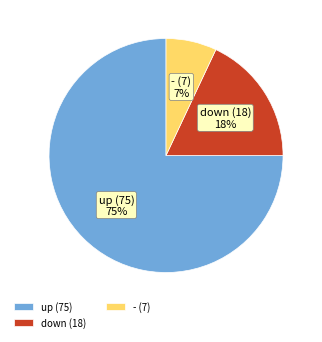

True or false: up accounts for 68% of the total.

False